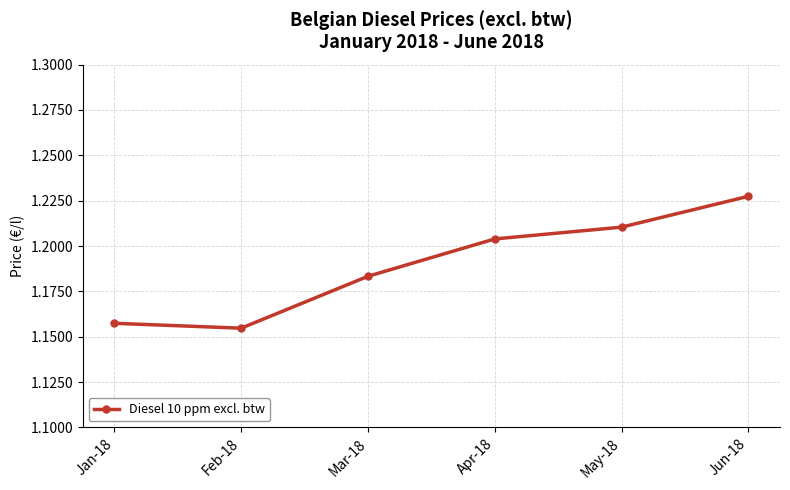

Rank the categories by value from lowest to highest.

Feb-18, Jan-18, Mar-18, Apr-18, May-18, Jun-18